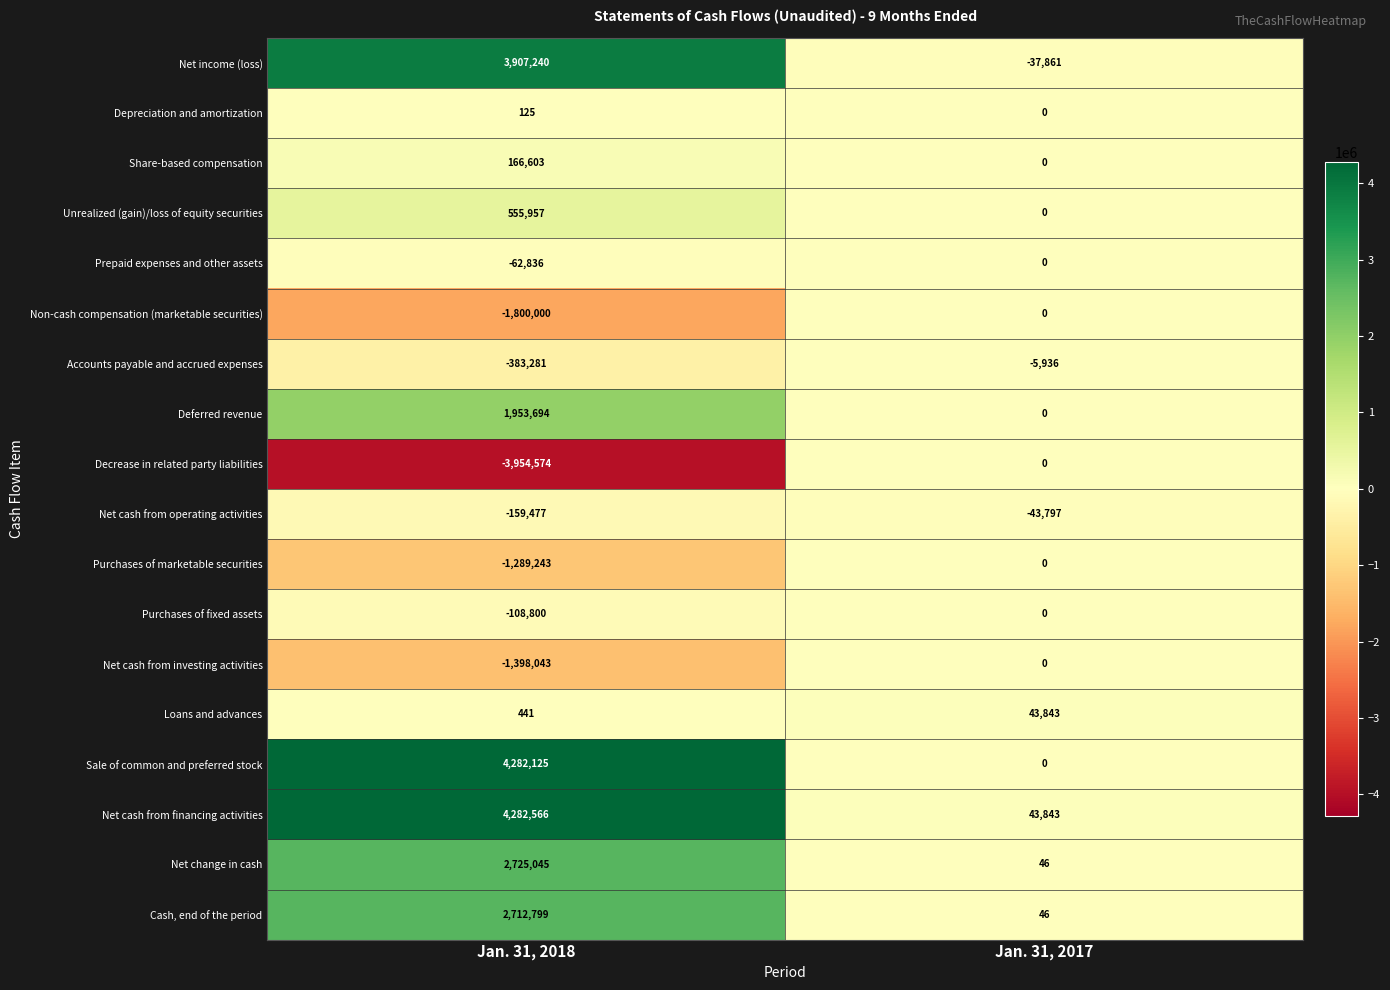

List the labels in order of Net change in cash value, smallest first.

Jan. 31, 2017, Jan. 31, 2018